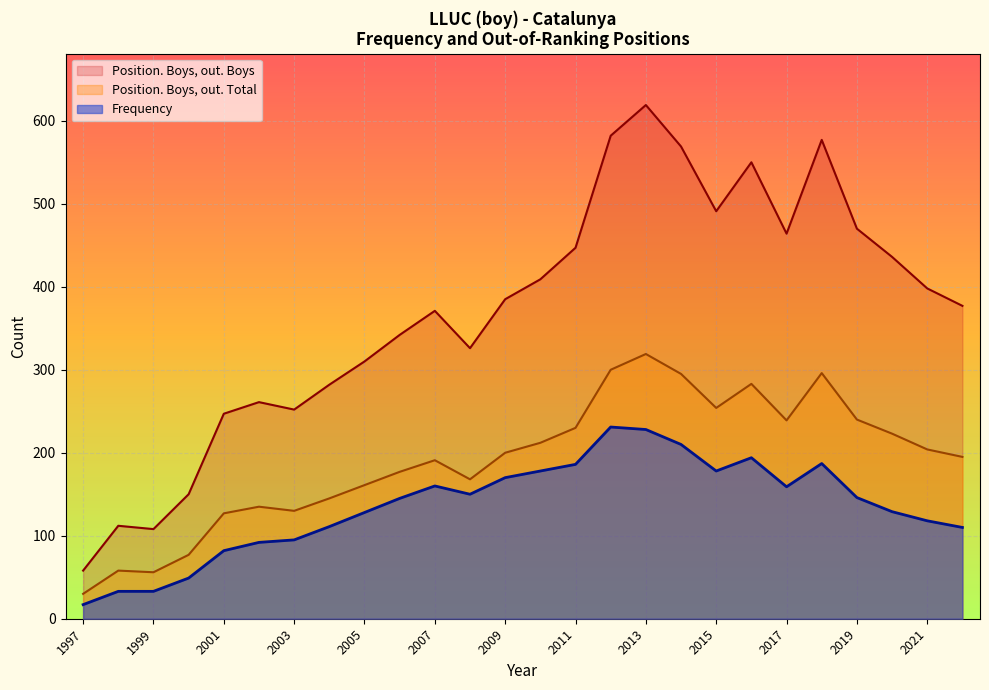

Reading right to left, list all the values displayed in this chart.

Frequency: 1997=17	1998=33	1999=33	2000=49	2001=82	2002=92	2003=95	2004=111	2005=128	2006=145	2007=160	2008=150	2009=170	2010=178	2011=186	2012=231	2013=228	2014=210	2015=178	2016=194	2017=159	2018=187	2019=146	2020=129	2021=118	2022=110
Position. Boys, out. Total: 1997=30	1998=58	1999=56	2000=77	2001=127	2002=135	2003=130	2004=145	2005=161	2006=177	2007=191	2008=168	2009=200	2010=212	2011=230	2012=300	2013=319	2014=295	2015=254	2016=283	2017=239	2018=296	2019=240	2020=223	2021=204	2022=195
Position. Boys, out. Boys: 1997=58	1998=112	1999=108	2000=150	2001=247	2002=261	2003=252	2004=282	2005=310	2006=342	2007=371	2008=326	2009=385	2010=409	2011=447	2012=582	2013=619	2014=569	2015=491	2016=550	2017=464	2018=577	2019=470	2020=436	2021=398	2022=377